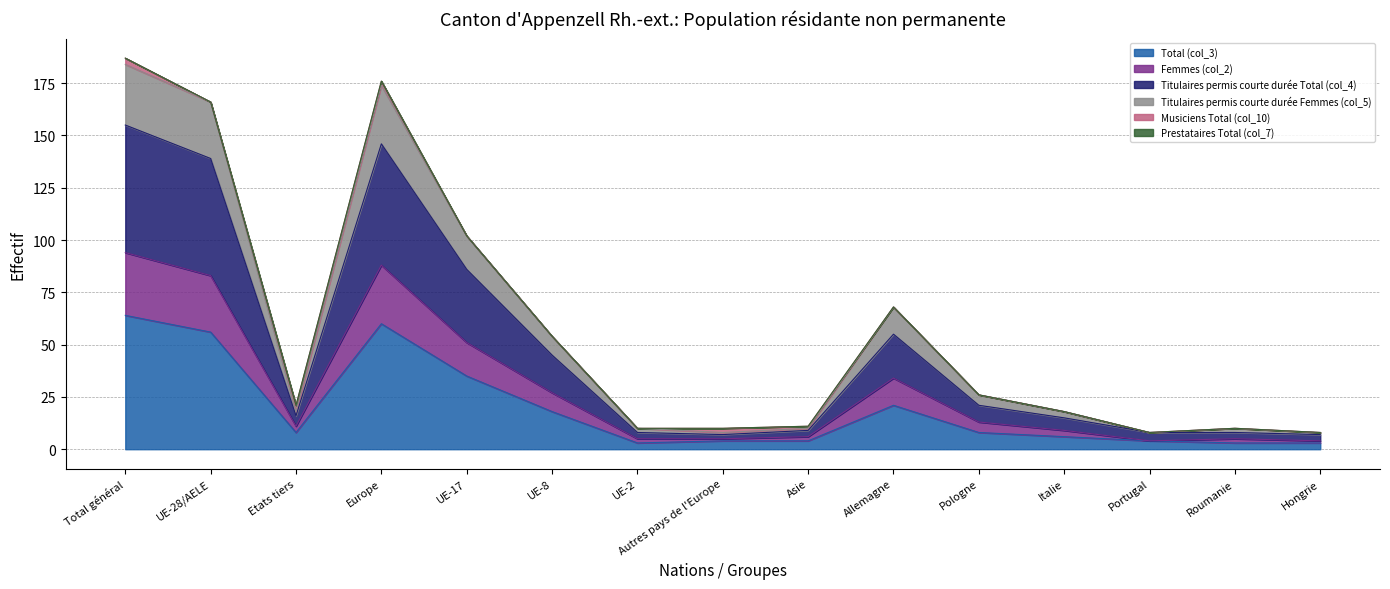

True or false: Total (col_3) has a value of 60 at Europe.

True